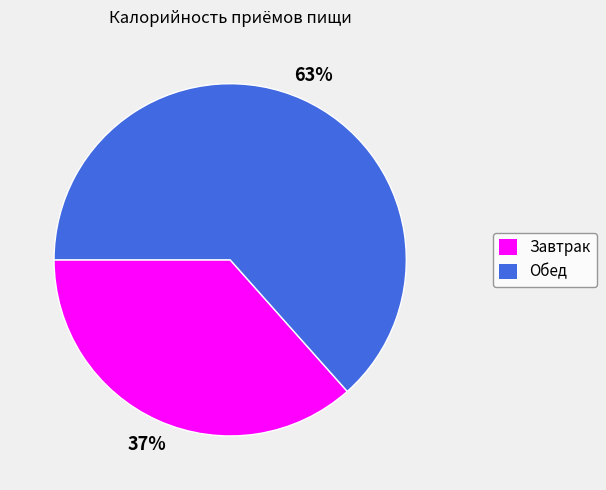

Is it true that Завтрак is 50% of the pie?

False